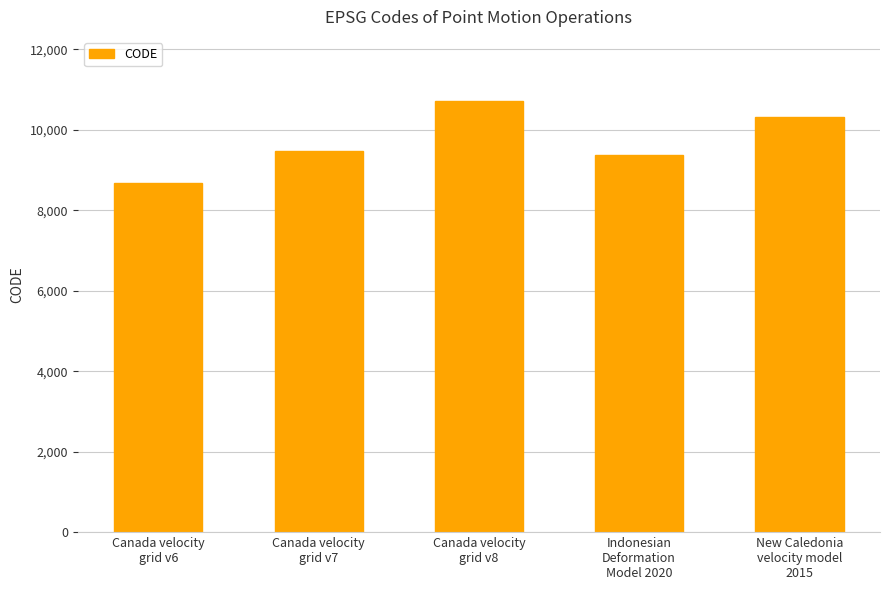

What is the value of the 4th bar from the left?

9375